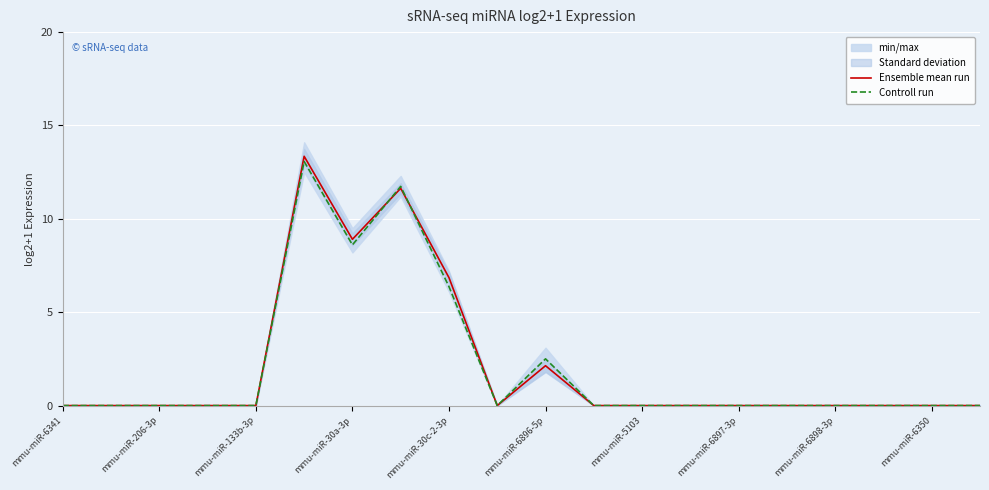

Is it true that Ensemble mean run equals 0.0 at mmu-miR-6898-3p?

True